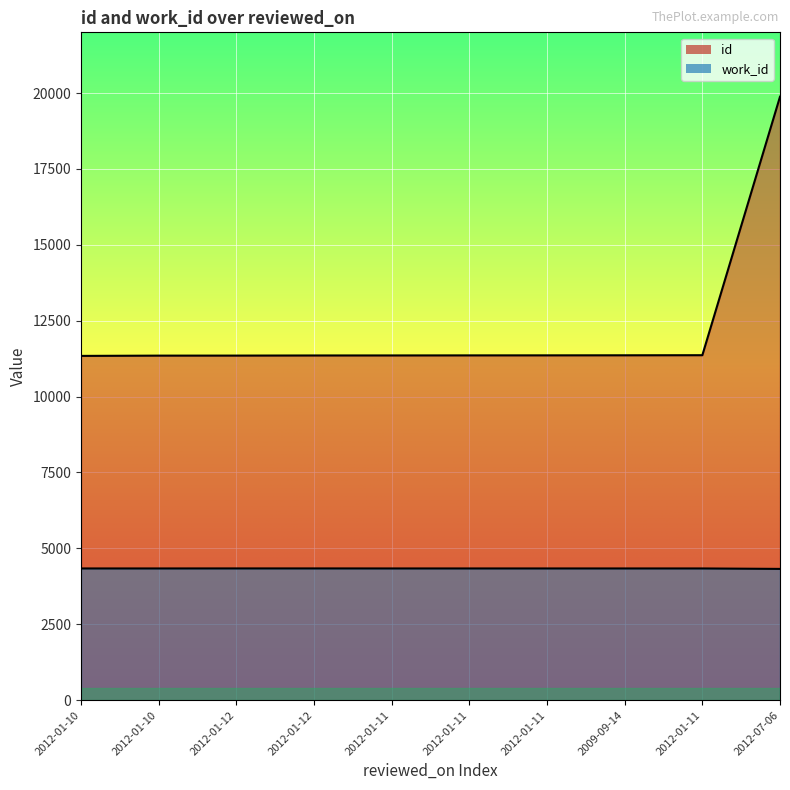

What is the difference between the id values at 2012-01-11 and 2012-01-10?

18